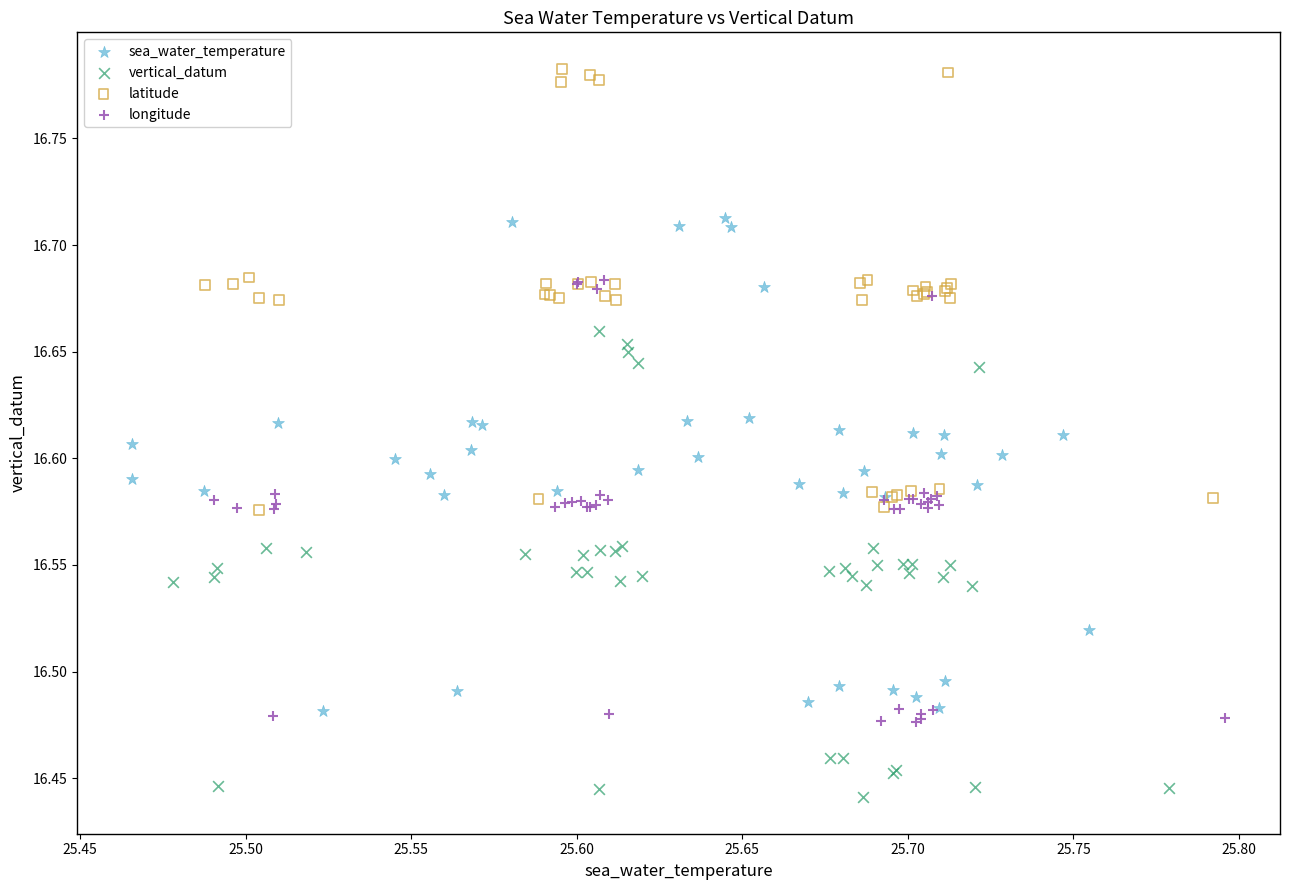

Which series reaches the minimum Y coordinate?

vertical_datum